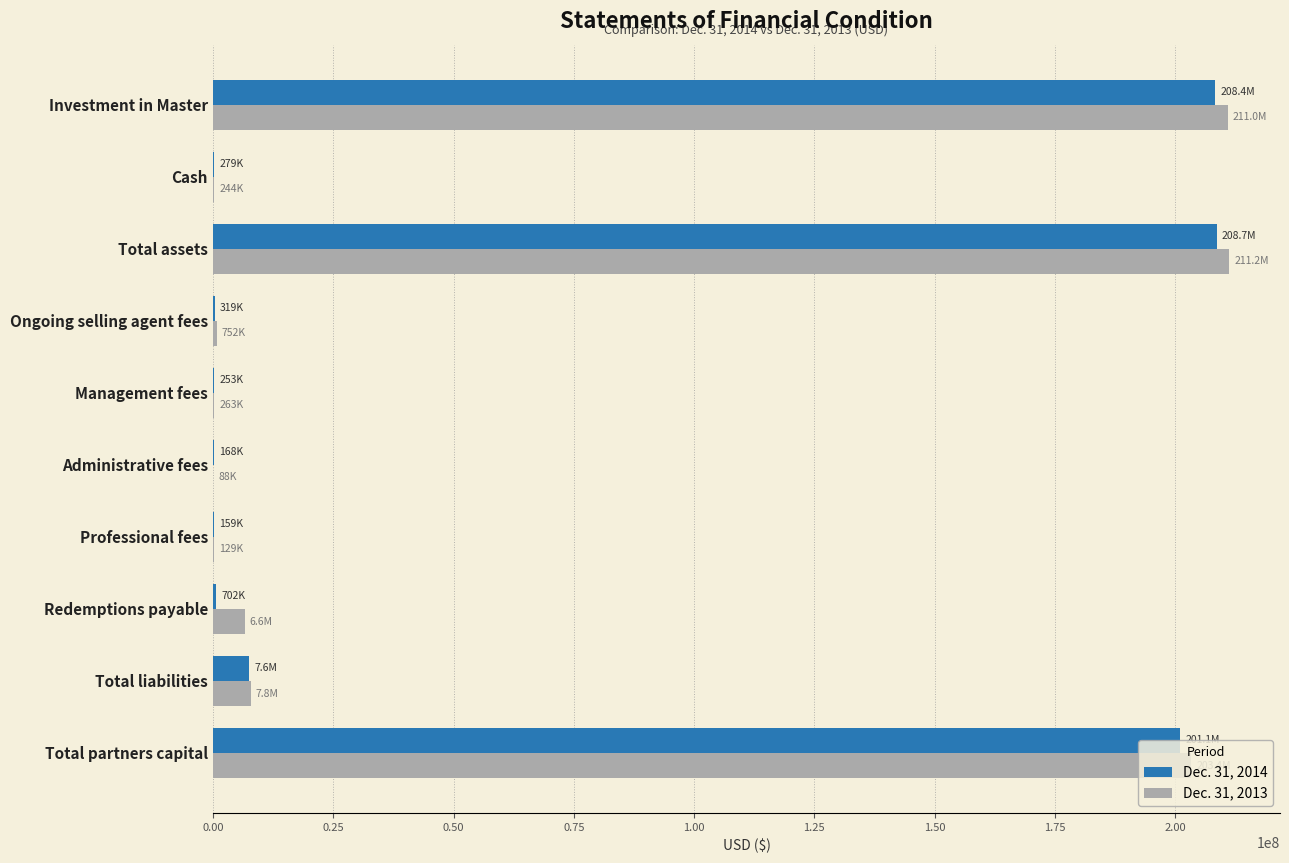

How many data points does each series have?

10